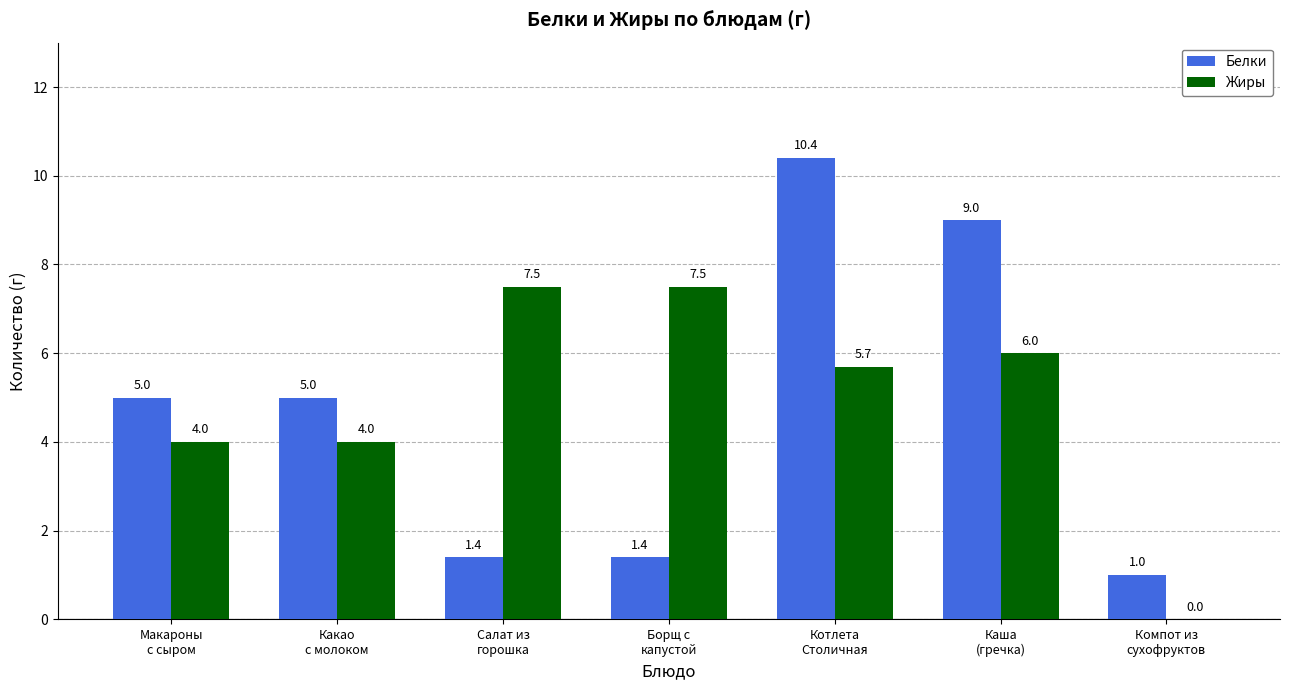

True or false: Белки has a value of 5.1 at Котлета
Столичная.

False